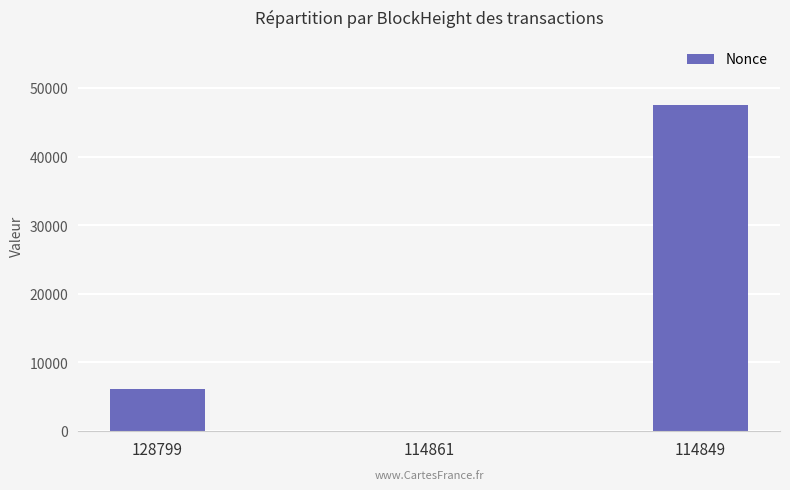

What is the maximum value shown in the chart?

47517